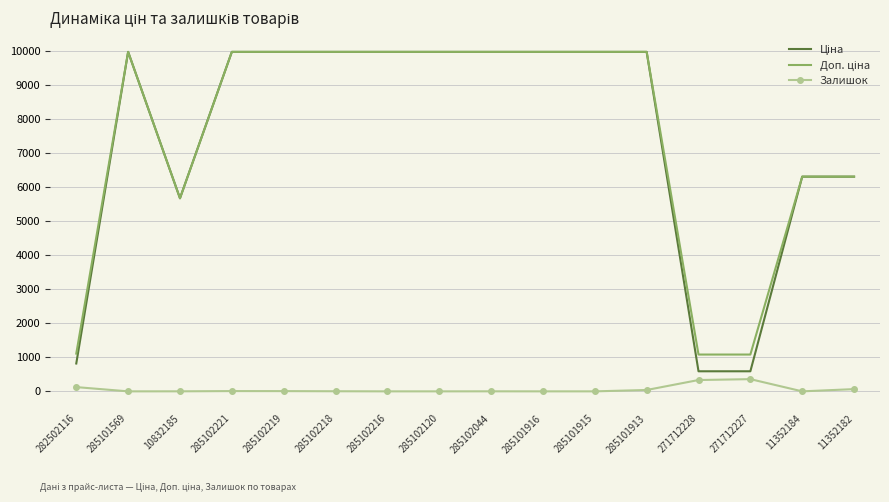

True or false: Залишок has a value of 40.0 at 285101913.

True